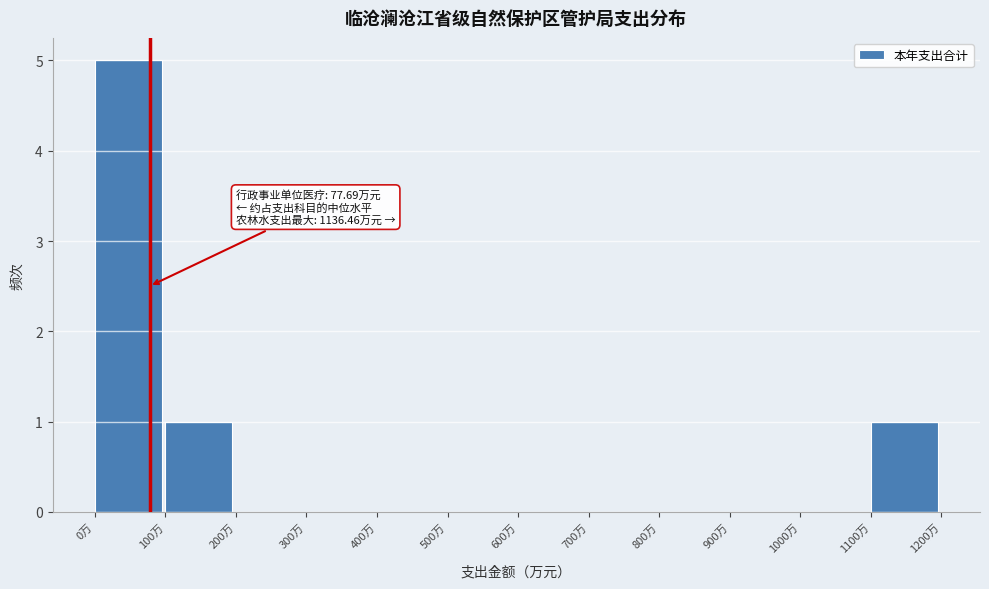

Over which range of the x-axis is the bar tallest?

0 to 100